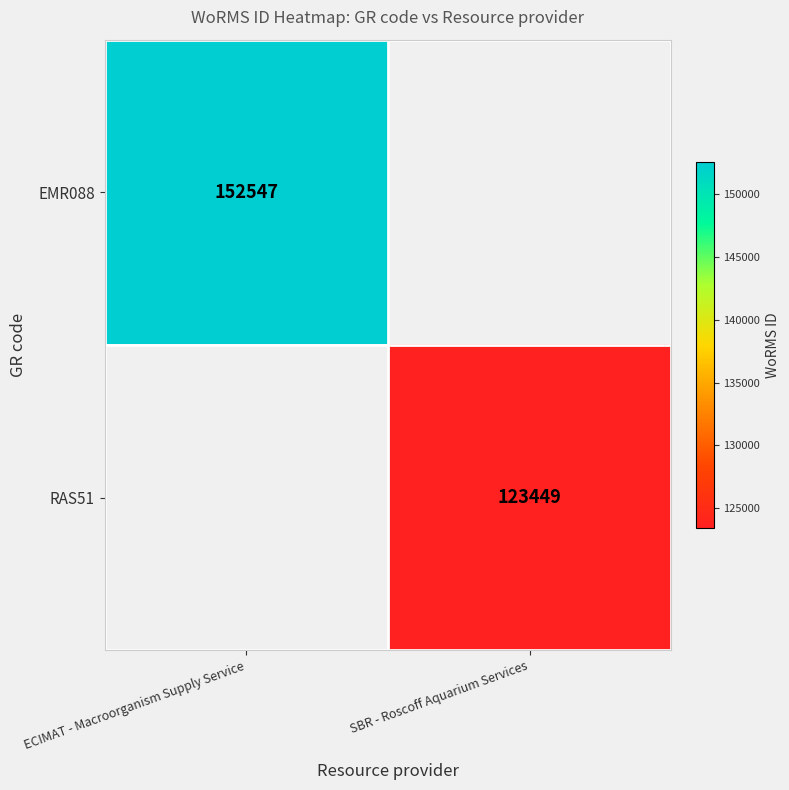

True or false: EMR088 has a value of 80546 at ECIMAT - Macroorganism Supply Service.

False